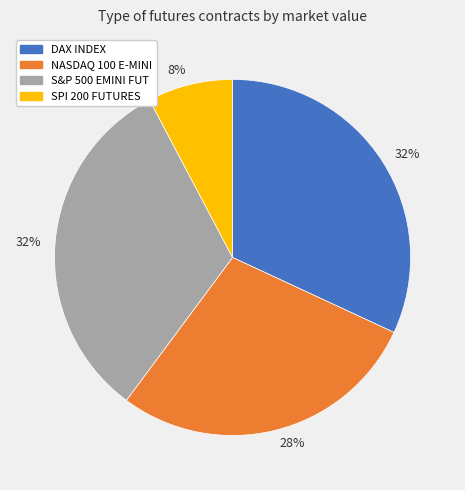

Count the number of slices in the pie.

4